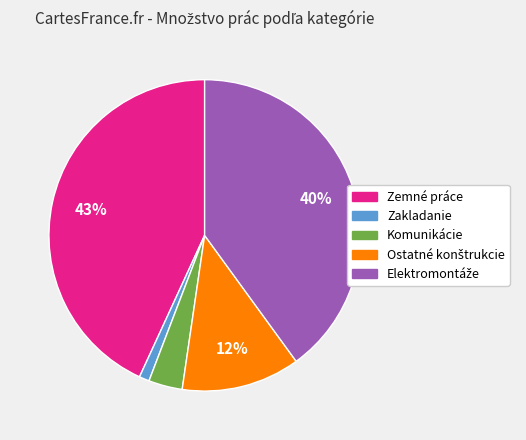

To the nearest percent, what portion does Komunikácie represent?

4%